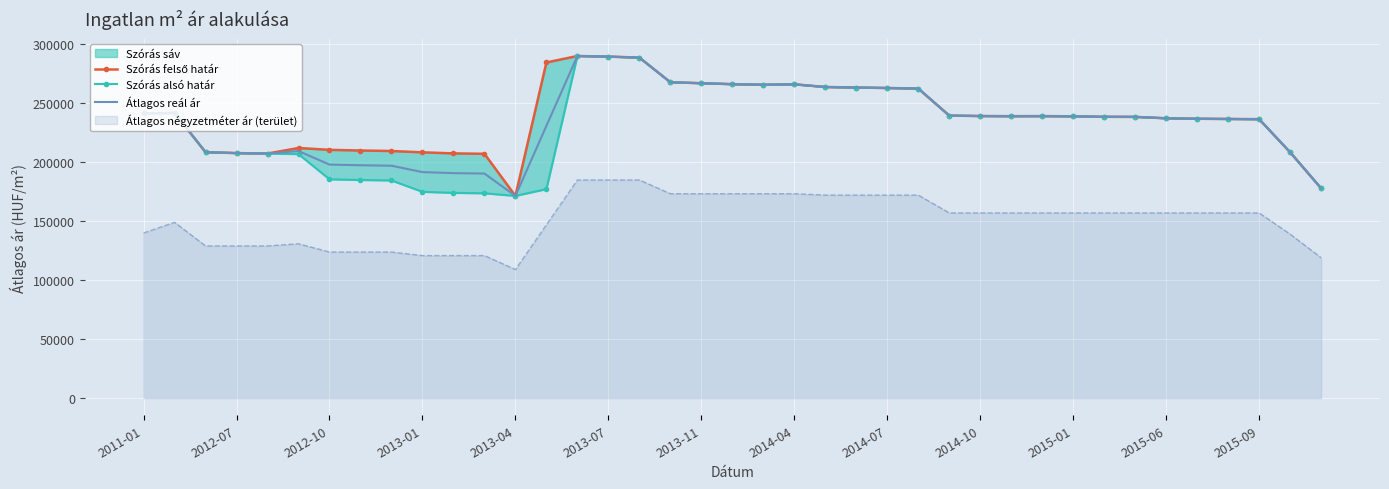

The value of Átlagos reál ár at 2015-01 is 330938. True or false?

False